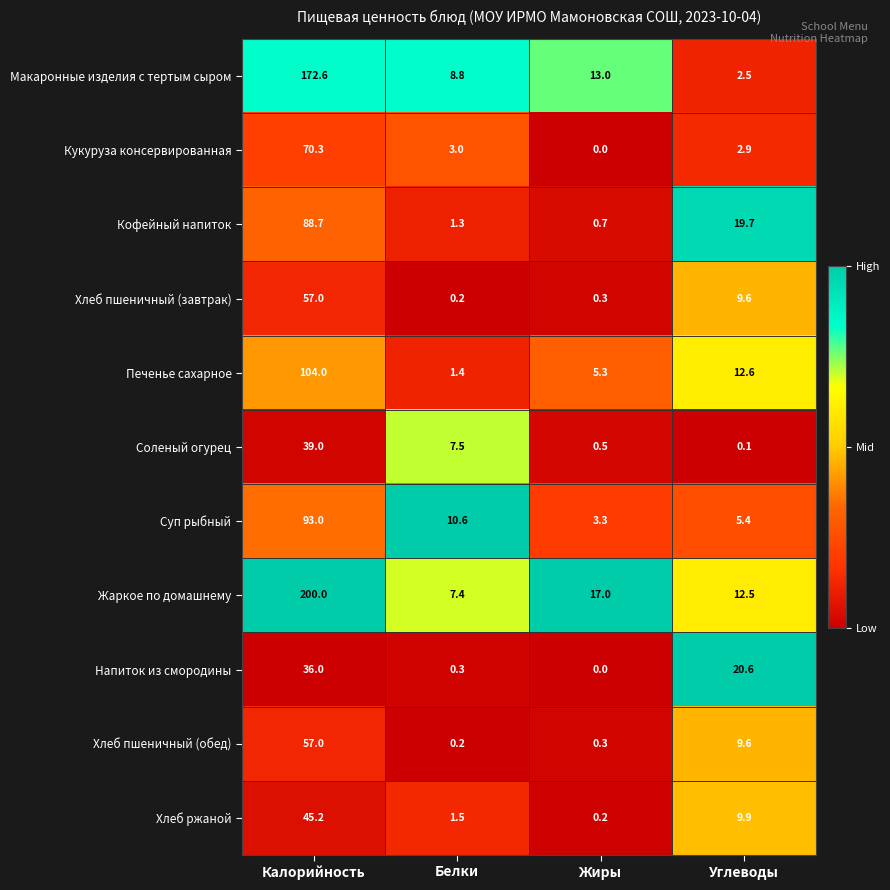

At how many categories does at least one series exceed 0?

4